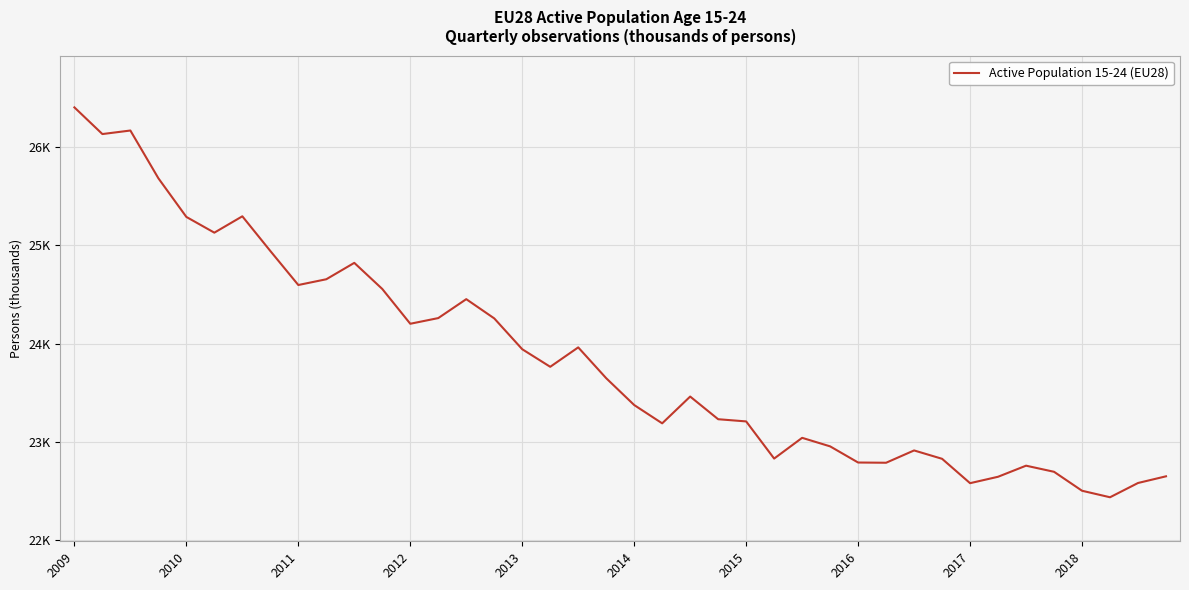

Does the chart have visible grid lines?

Yes